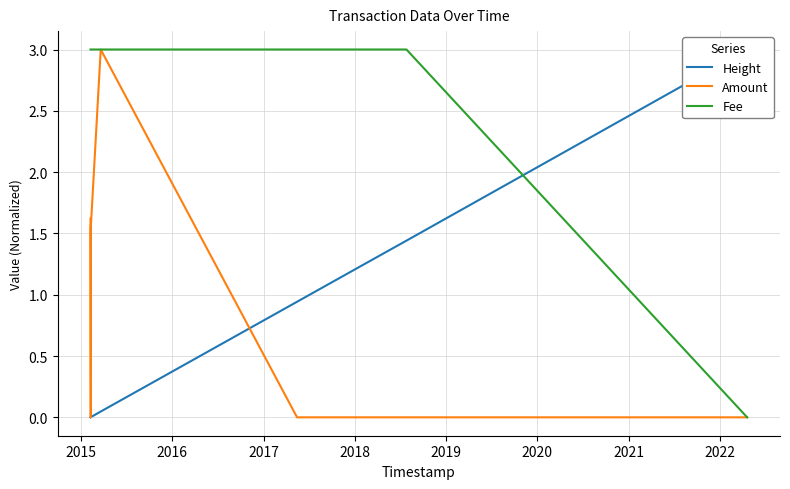

The Amount series shows 1.4 at 2019. True or false?

False